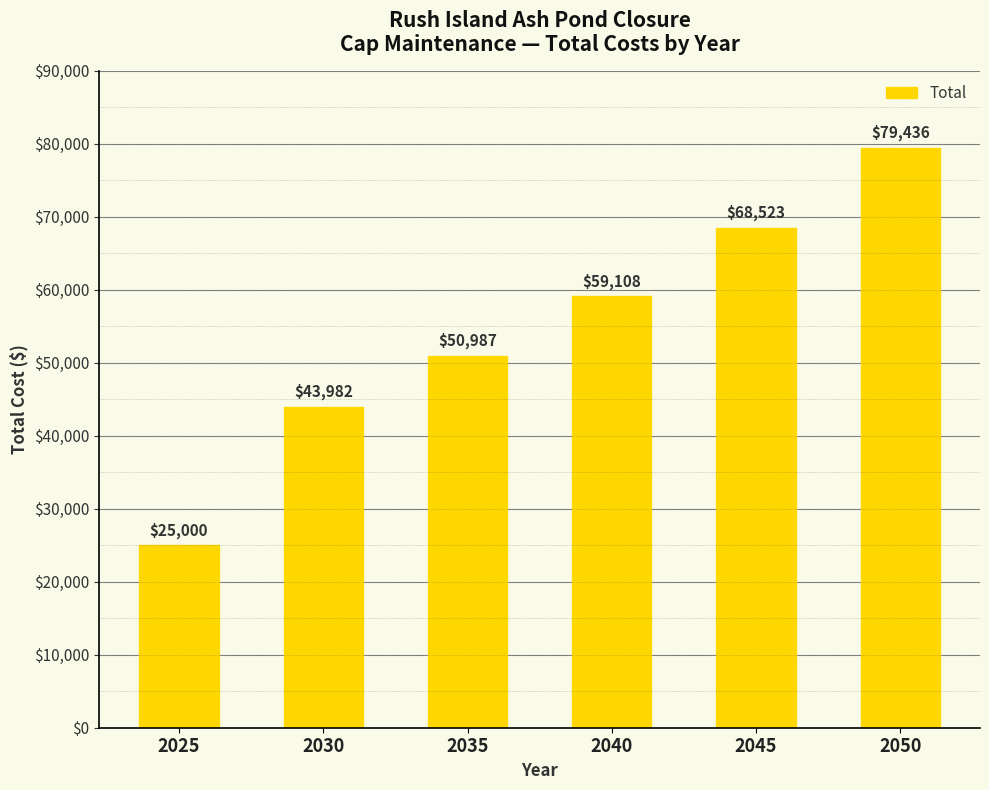

Is it true that the value at 2030 is 43982.0?

True